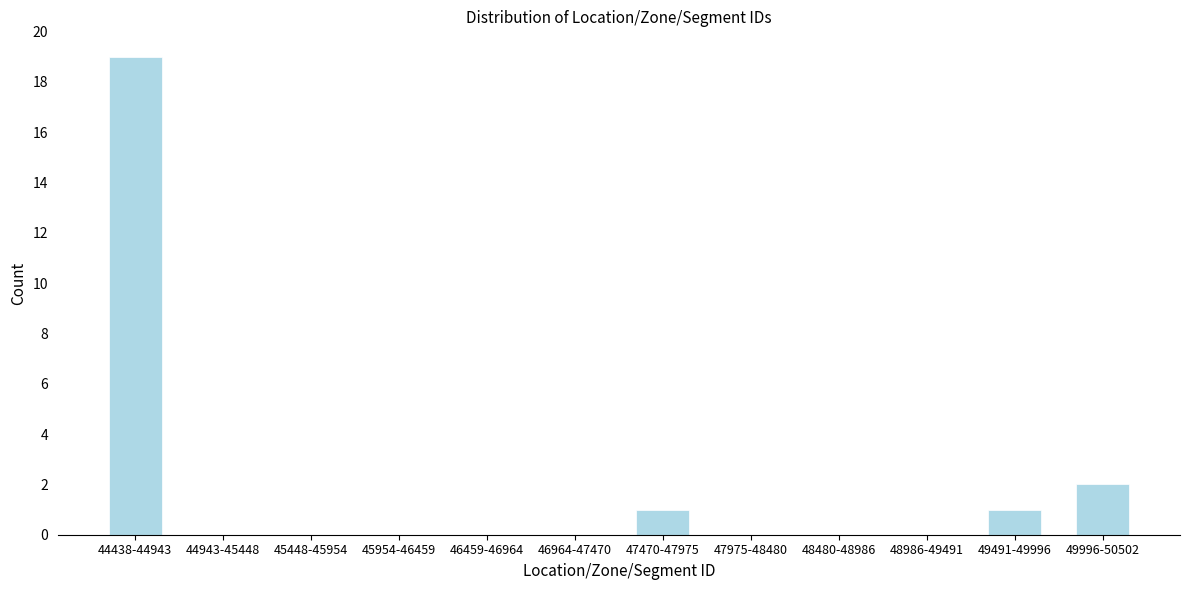

Reading left to right, list all the values displayed in this chart.

44438-44943=19	44943-45448=0	45448-45954=0	45954-46459=0	46459-46964=0	46964-47470=0	47470-47975=1	47975-48480=0	48480-48986=0	48986-49491=0	49491-49996=1	49996-50502=2